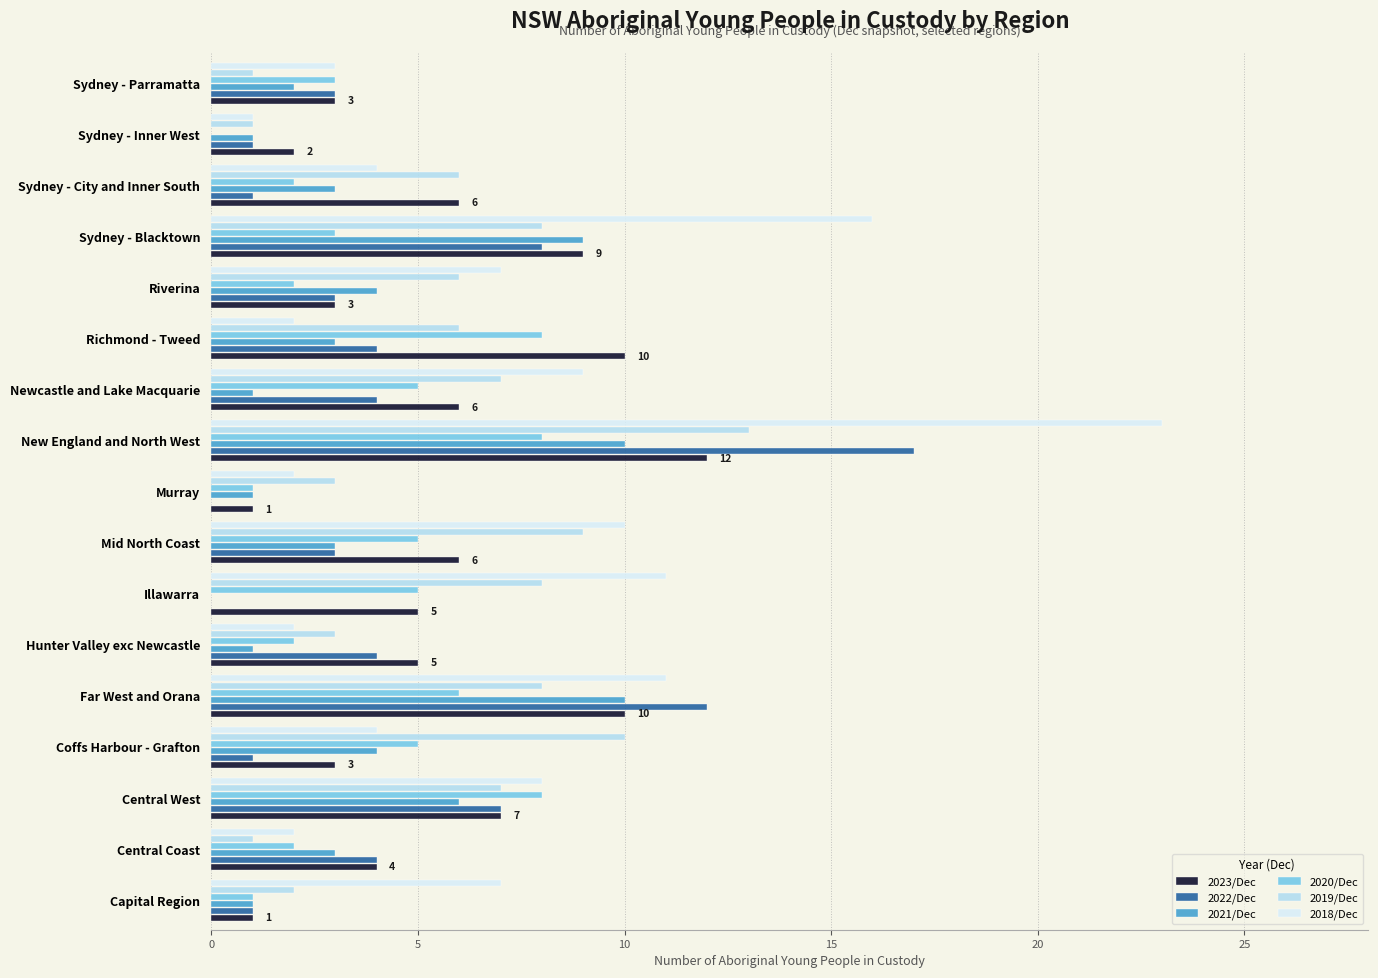

Which series changed the most between Mid North Coast and Murray?

2018/Dec